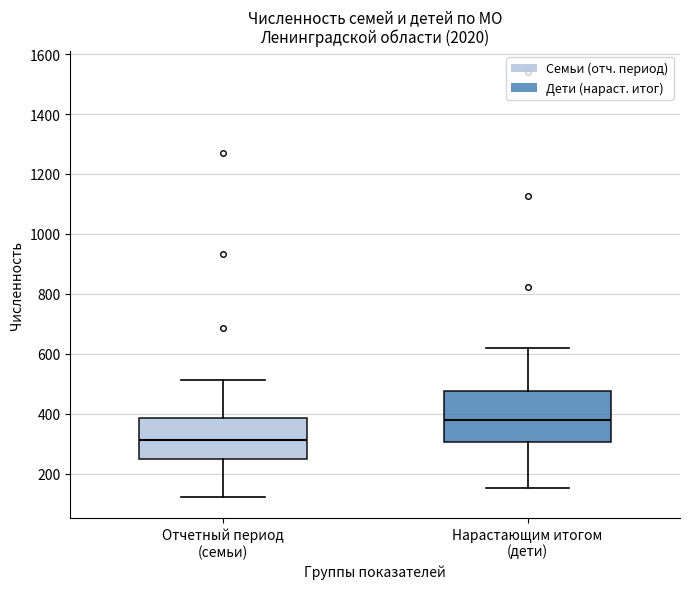

Reading left to right, read every box against the y-axis: the position of its median line, the range the box covers, and the ends of its whiskers. The values are not printed on the chart, so give them approximately, as read against the axis.

Отчетный период (семьи): median 320, box 240 to 380, whiskers 120 to 520
Нарастающим итогом (дети): median 380, box 300 to 480, whiskers 160 to 620